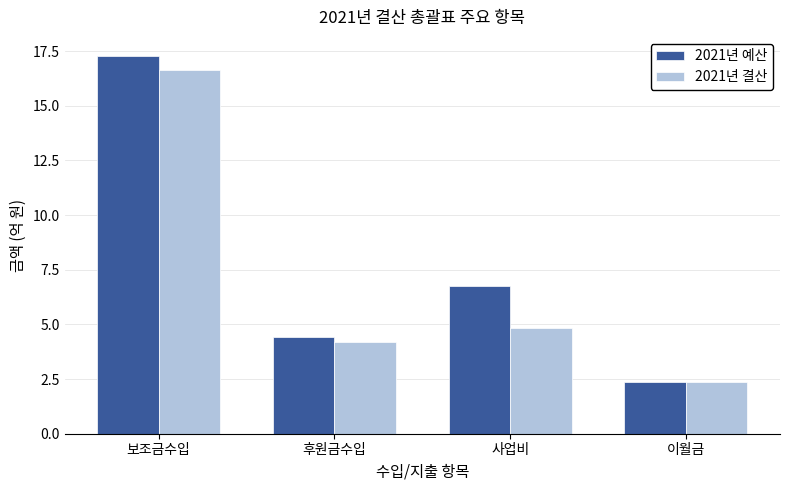

What are all the series names shown in the legend?

2021년 예산, 2021년 결산